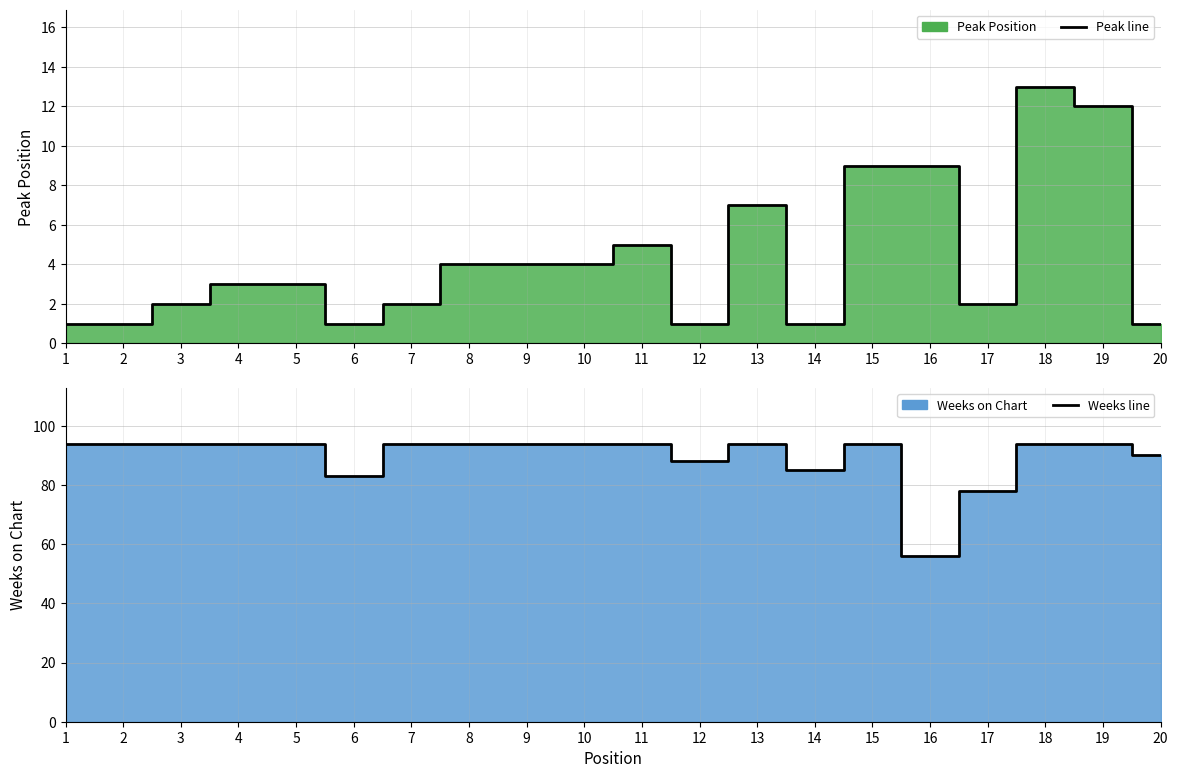

Which has a higher value, 9 or 14?

9